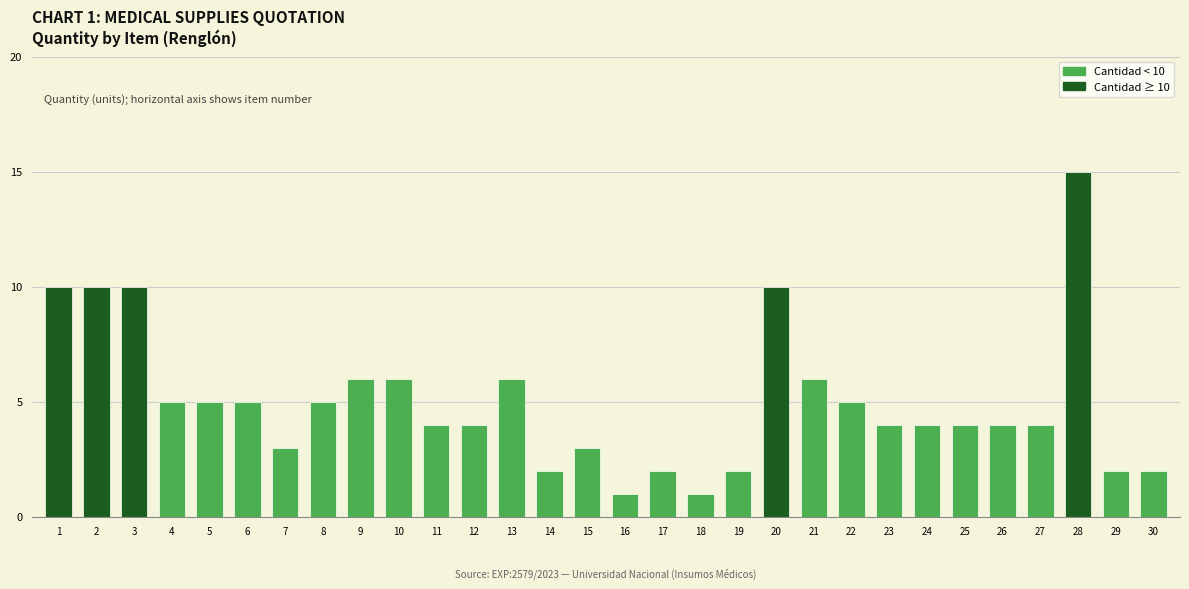

The value at 26 is 7. True or false?

False